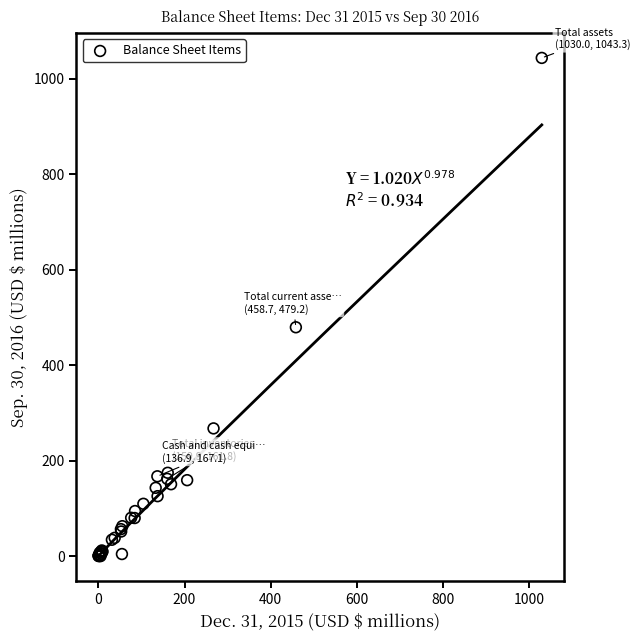

What Y value in the scatter plot is closest to 521?

479.2